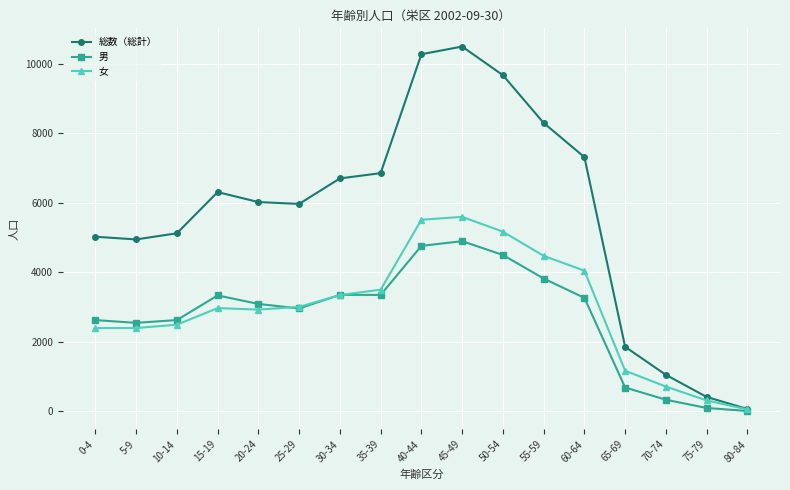

Is it true that 男 equals 3335 at 15-19?

True